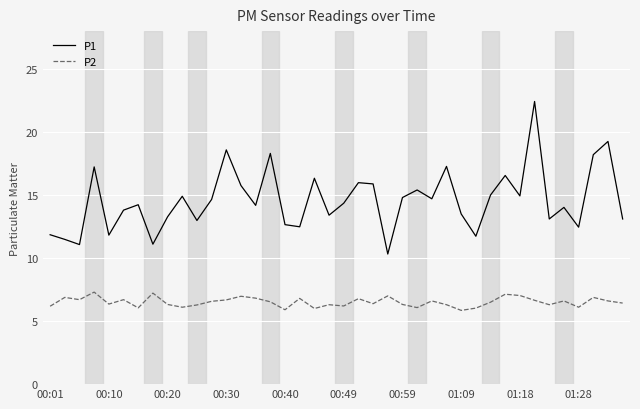

Rank the series by their average value, from highest to lowest.

P1, P2